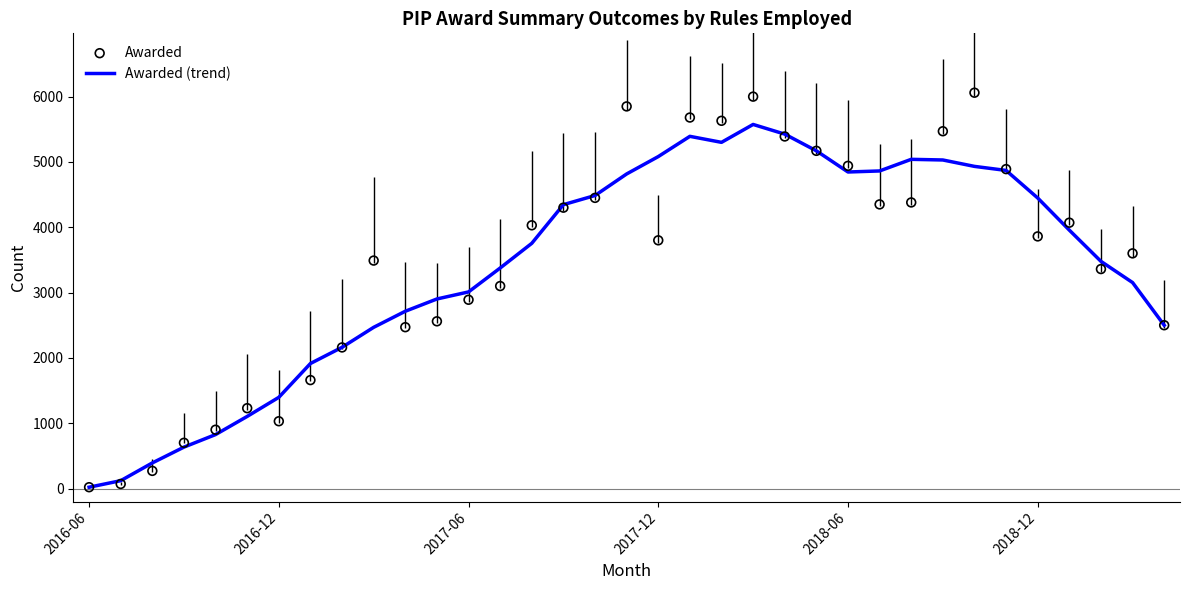

Is the value of Awarded at 8 greater than the value of Awarded (trend) at 34?

No